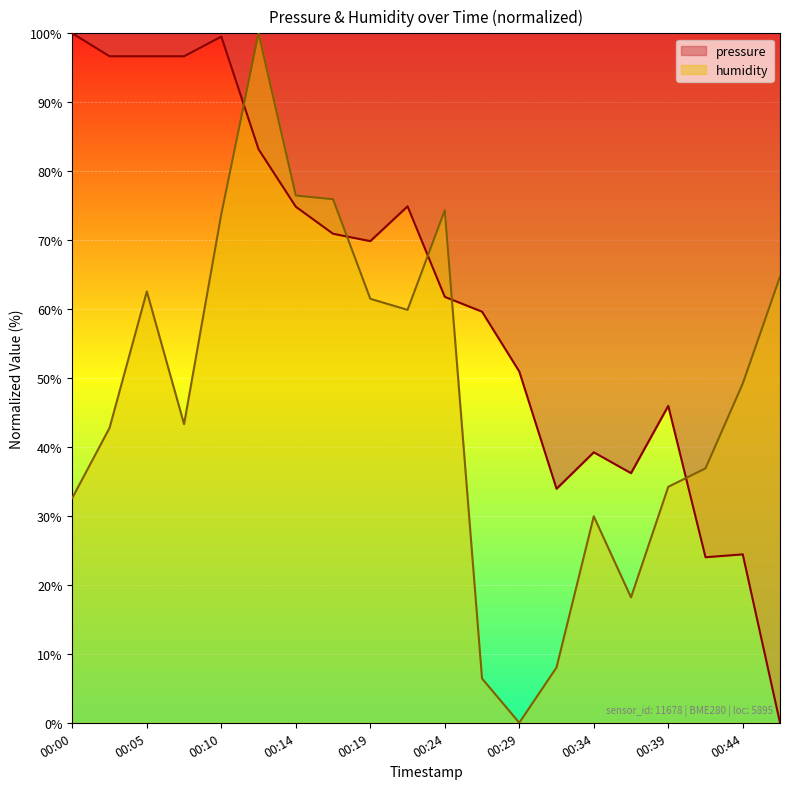

What is the approximate value of pressure at 00:27?

59.6